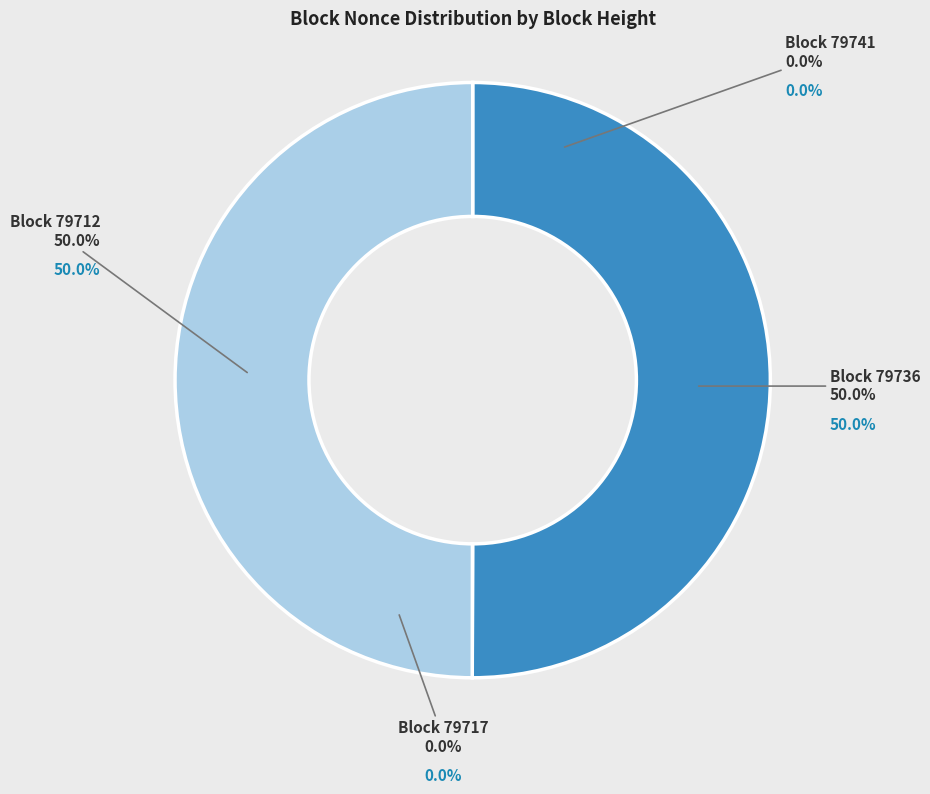

How many slices are in this pie chart?

4